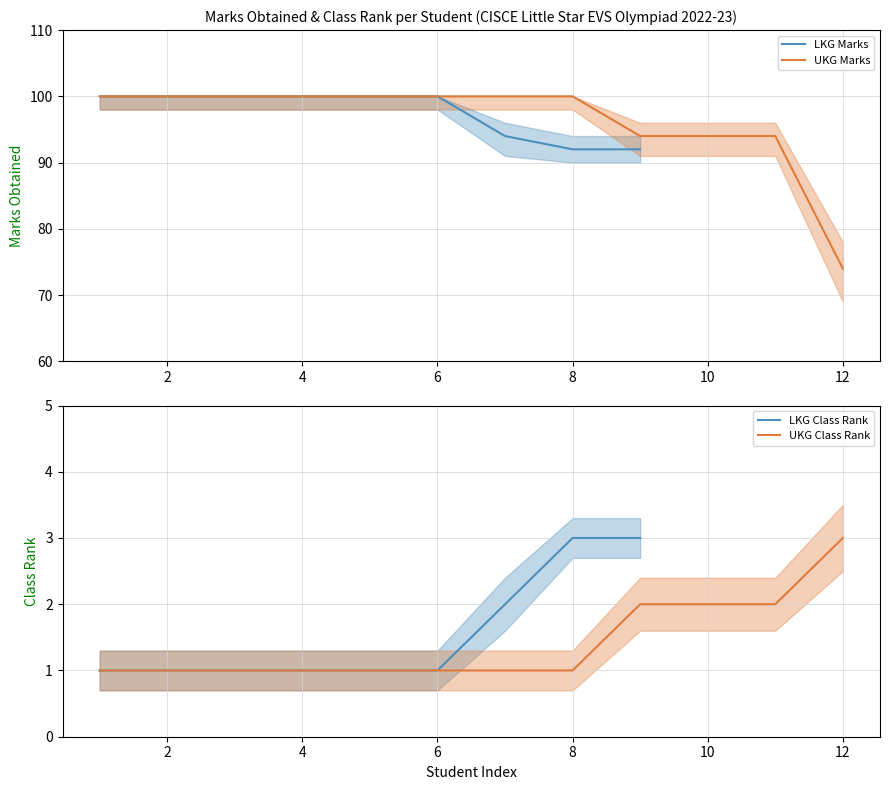

The LKG Marks series shows 92 at 8. True or false?

True